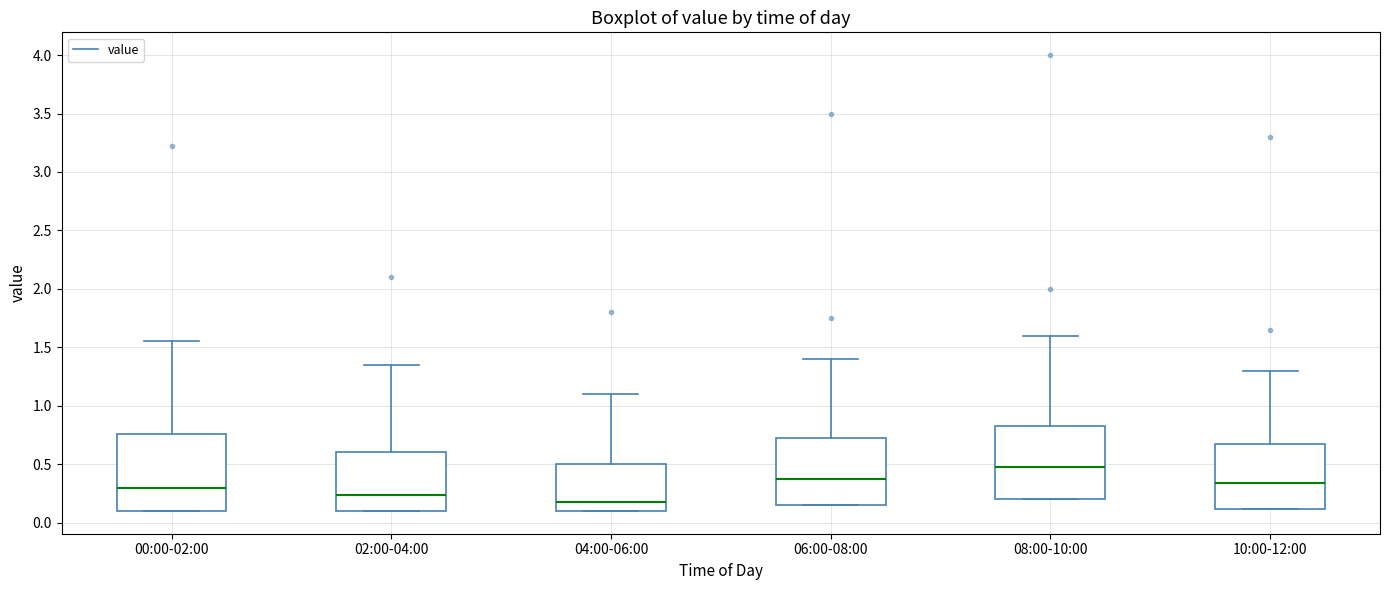

Reading left to right, transcribe this box plot: for each box, give where its median line is, the range the box spans, and where its two whiskers end, as read against the y-axis. The values are not printed on the chart, so give them approximately, as read against the axis.

00:00-02:00: median 0.30, box 0.10 to 0.75, whiskers 0.10 to 1.55
02:00-04:00: median 0.25, box 0.10 to 0.60, whiskers 0.10 to 1.35
04:00-06:00: median 0.20, box 0.10 to 0.50, whiskers 0.10 to 1.10
06:00-08:00: median 0.40, box 0.15 to 0.75, whiskers 0.15 to 1.40
08:00-10:00: median 0.50, box 0.20 to 0.85, whiskers 0.20 to 1.60
10:00-12:00: median 0.35, box 0.10 to 0.70, whiskers 0.10 to 1.30